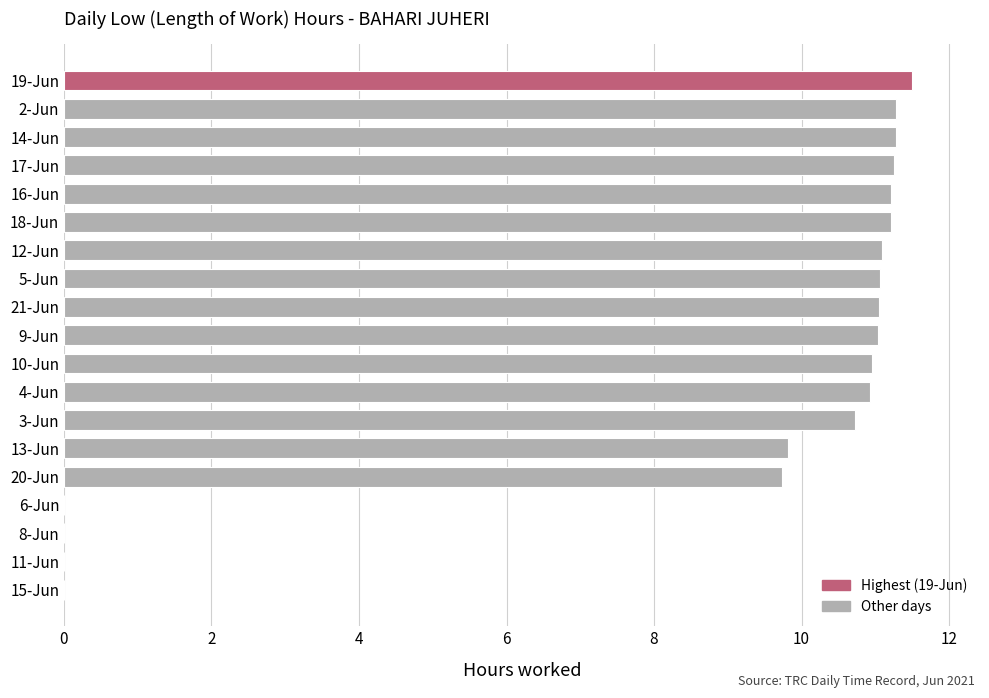

What is the sum of the values at 8-Jun and 18-Jun?

11.2